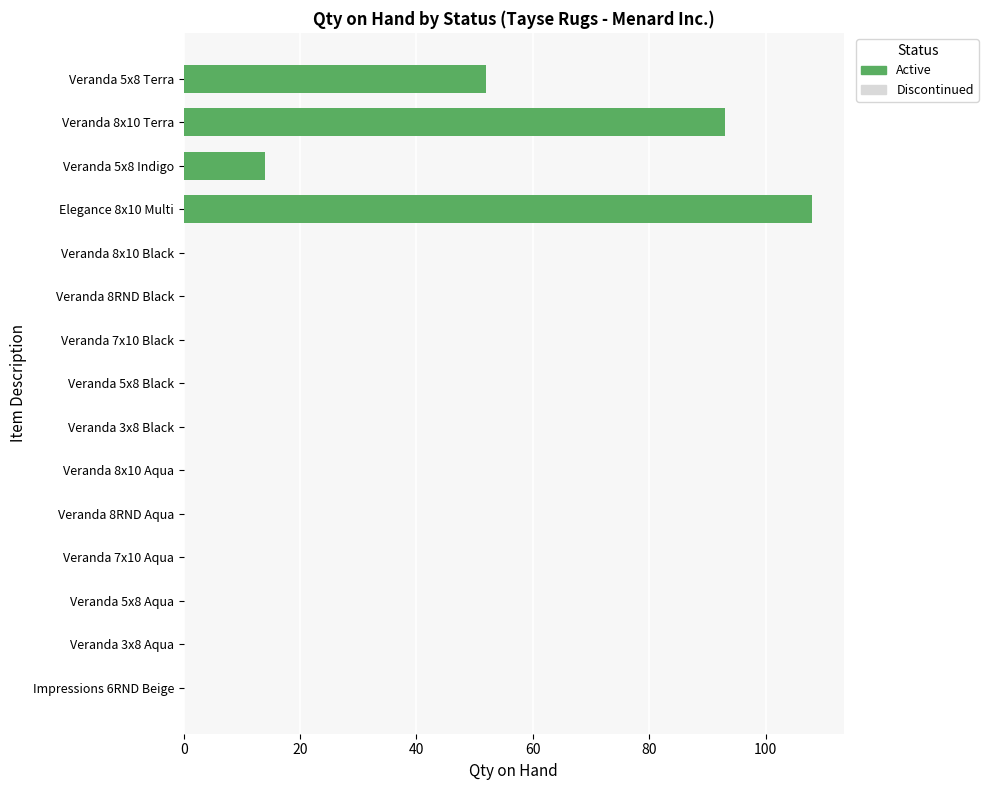

The chart shows a value of -65 at Veranda 3x8 Black. True or false?

False